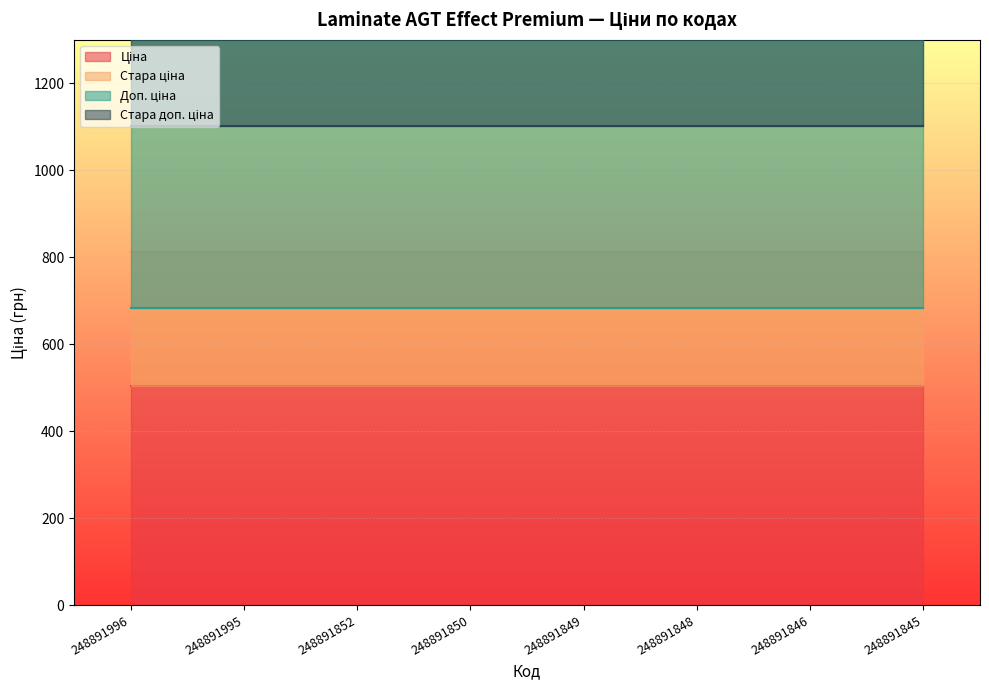

Which has a higher value, 248891848 or 248891995?

248891848